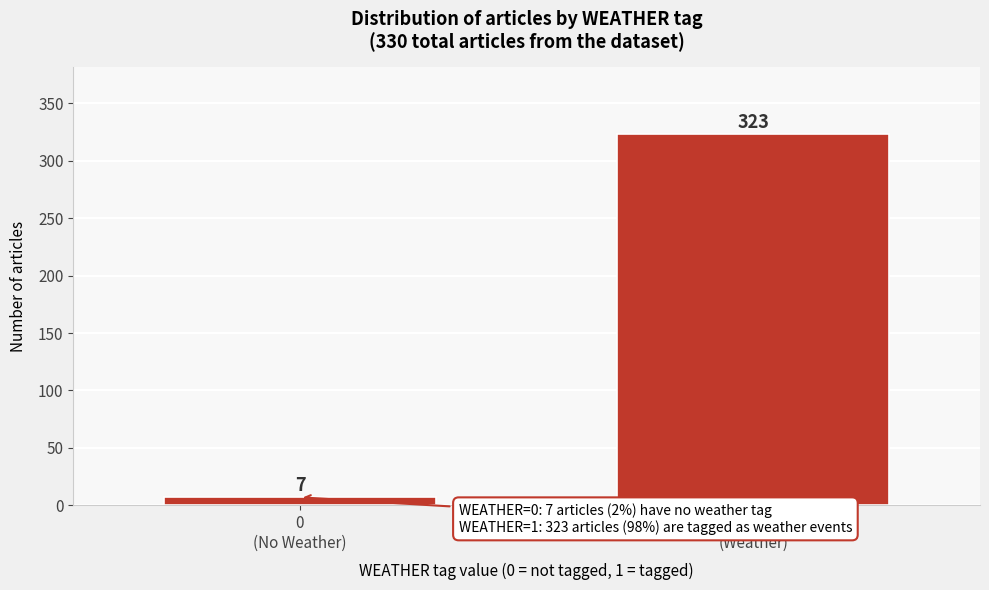

Reading left to right, extract all data points from this chart.

7	323